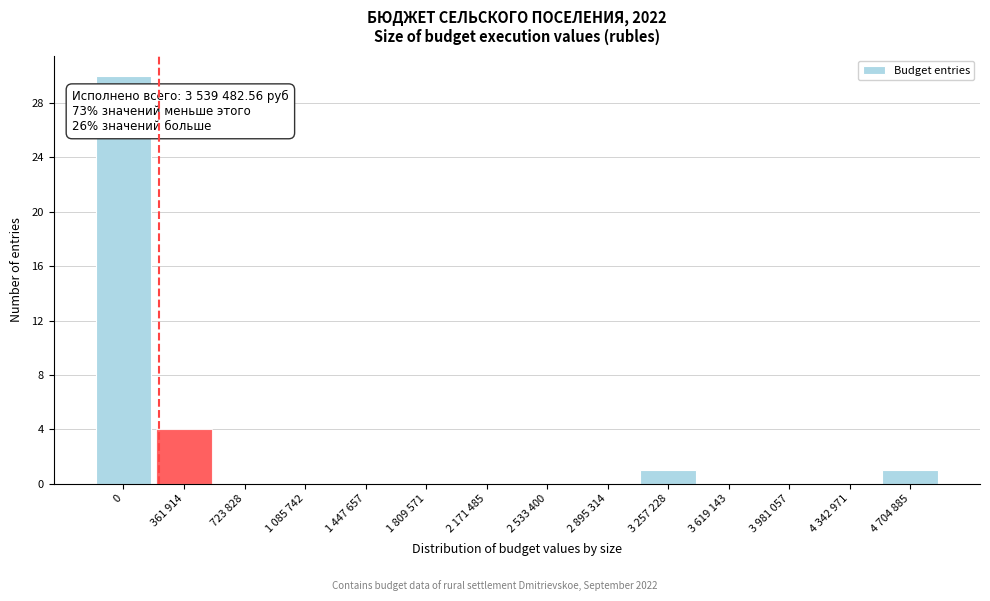

Reading right to left, transcribe all the data shown in this chart.

4 704 885=1	4 342 971=0	3 981 057=0	3 619 143=0	3 257 228=1	2 895 314=0	2 533 400=0	2 171 485=0	1 809 571=0	1 447 657=0	1 085 742=0	723 828=0	361 914=4	0=30